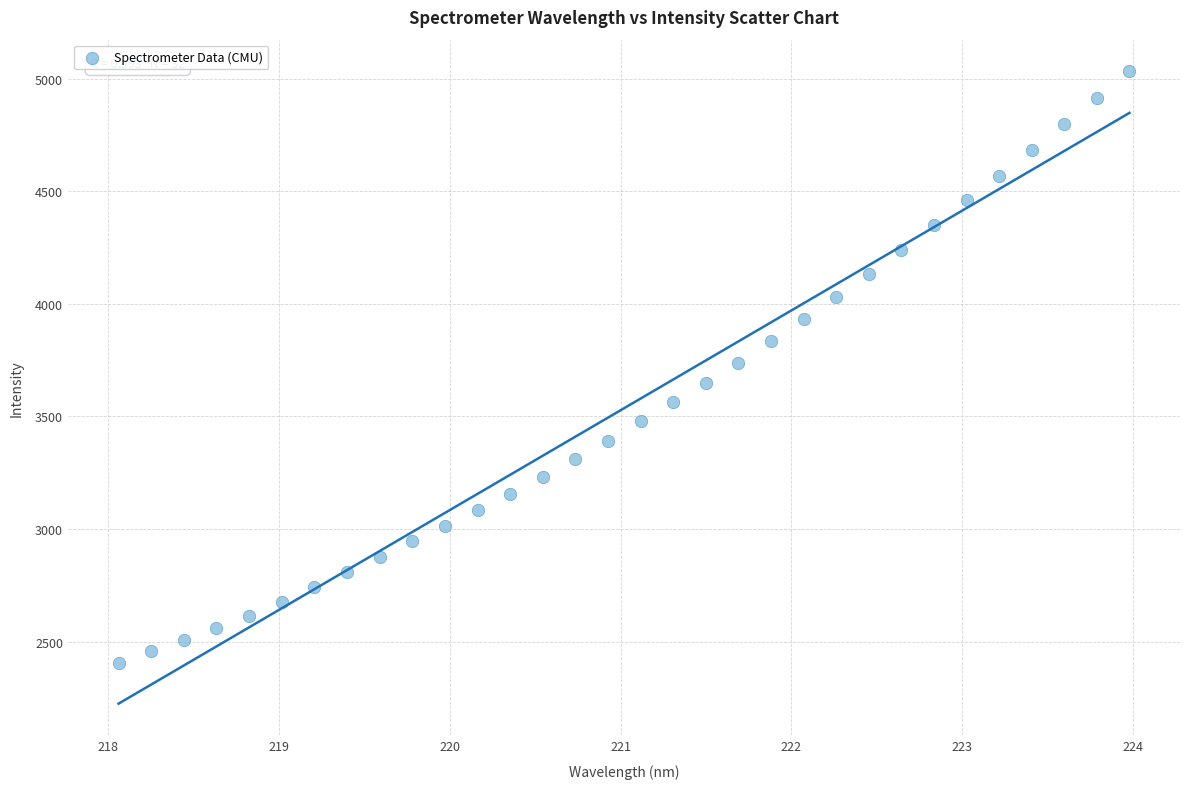

What is the range of X values (max minus min)?

5.9